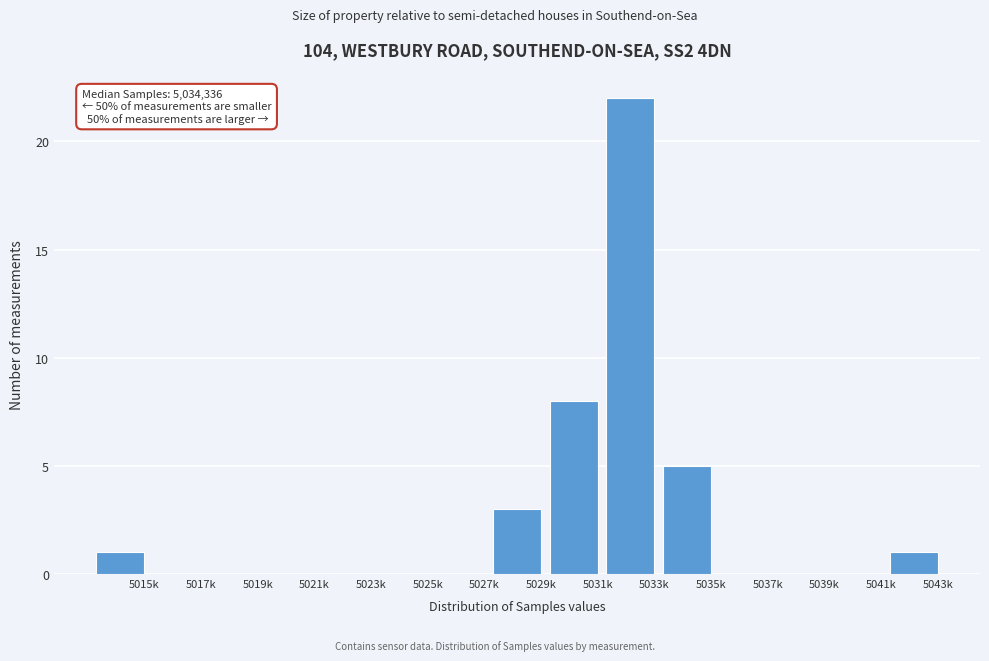

Reading left to right, extract all data points from this chart.

5015k=1	5017k=0	5019k=0	5021k=0	5023k=0	5025k=0	5027k=0	5029k=3	5031k=8	5033k=22	5035k=5	5037k=0	5039k=0	5041k=0	5043k=1